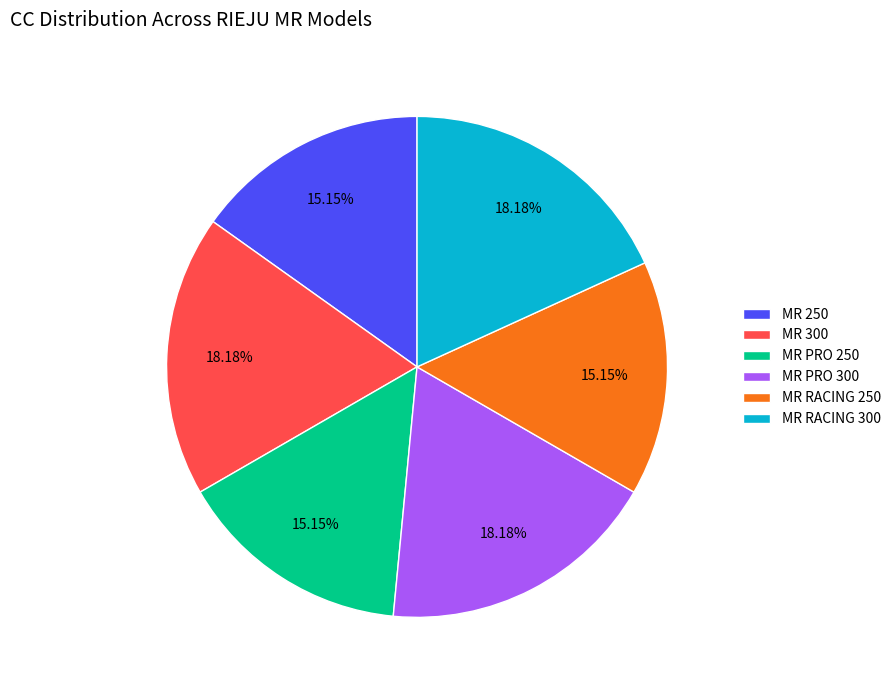

What percentage is the MR 250 slice, to the nearest percent?

15%